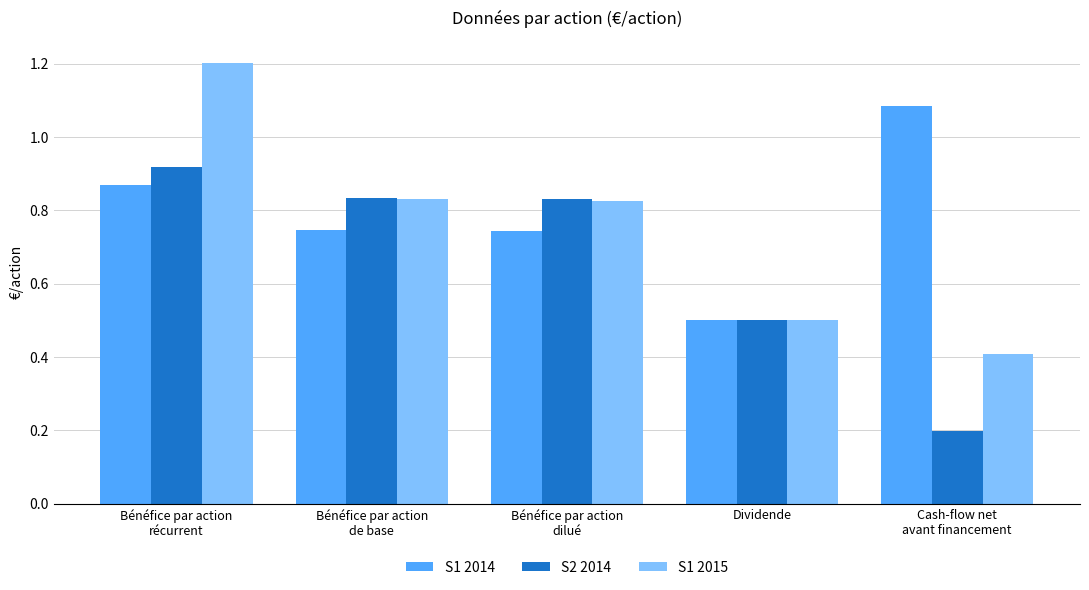

At which category is the sum across all series the highest?

Bénéfice par action
récurrent